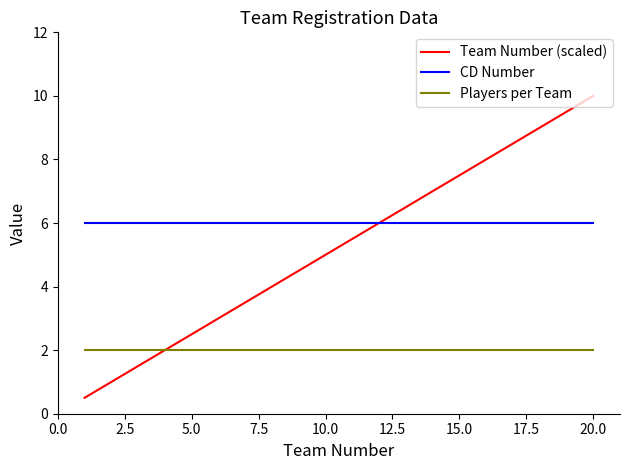

Which series has the largest total across all categories?

CD Number